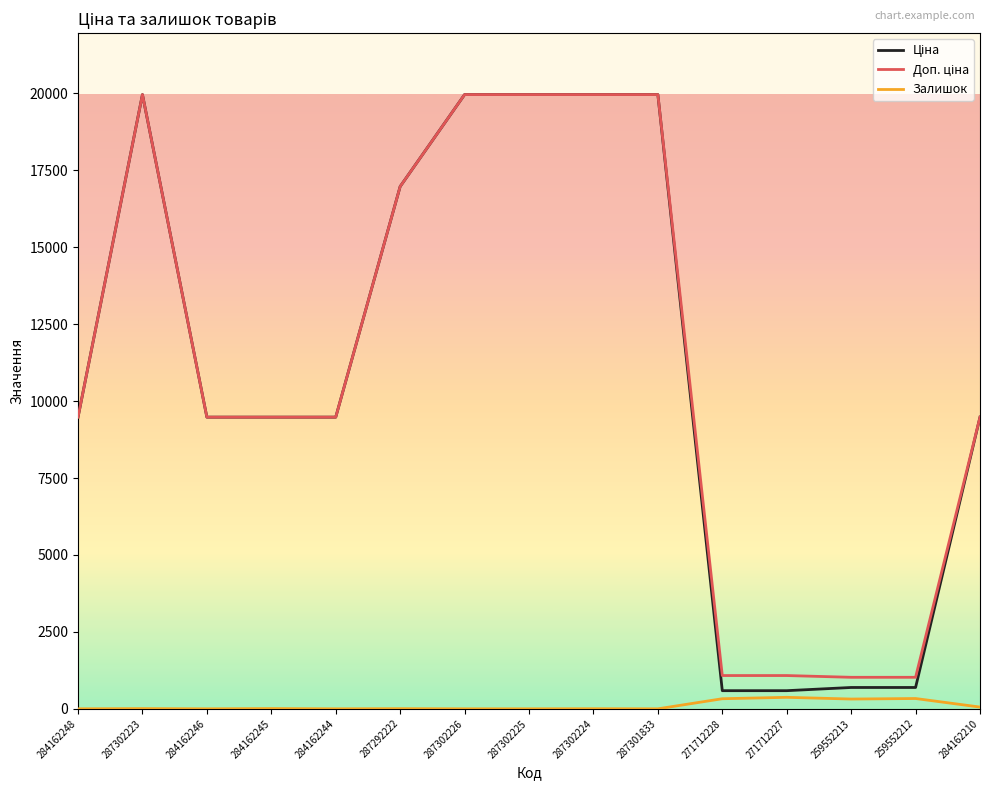

What is the greatest value displayed?

19964.2